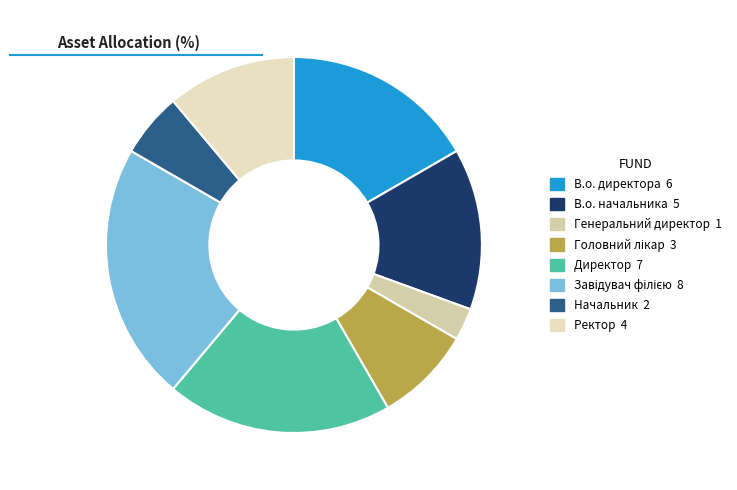

How many slices are in this pie chart?

8